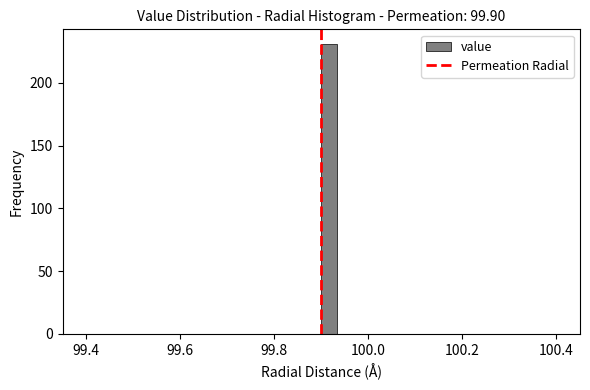

Read against the x-axis, roughly where is the centre of the tallest bar?

99.92